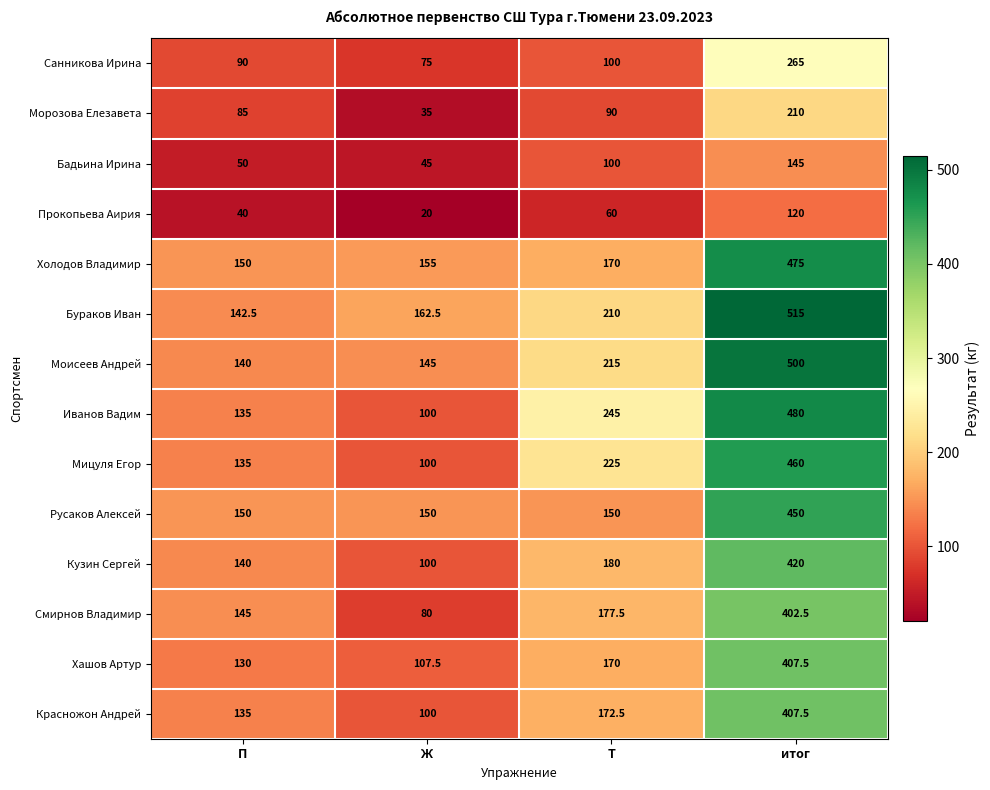

Where is Санникова Ирина nearest to the value 170?

Т